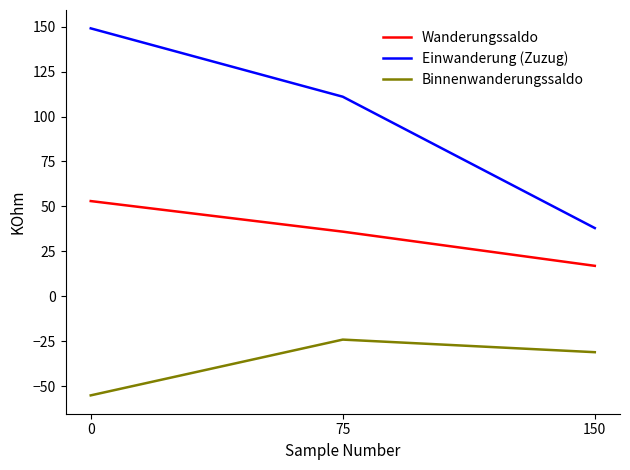

How many values in the Wanderungssaldo series are below 36?

1